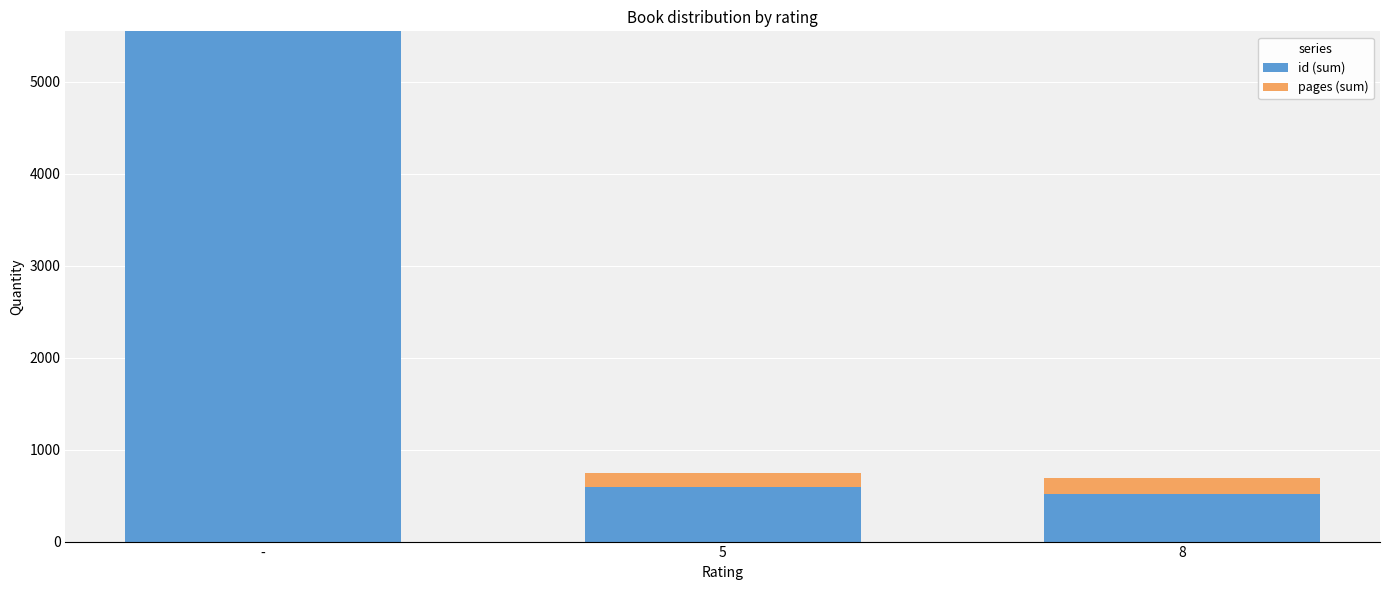

What is the difference between the id (sum) values at - and 5?

4957